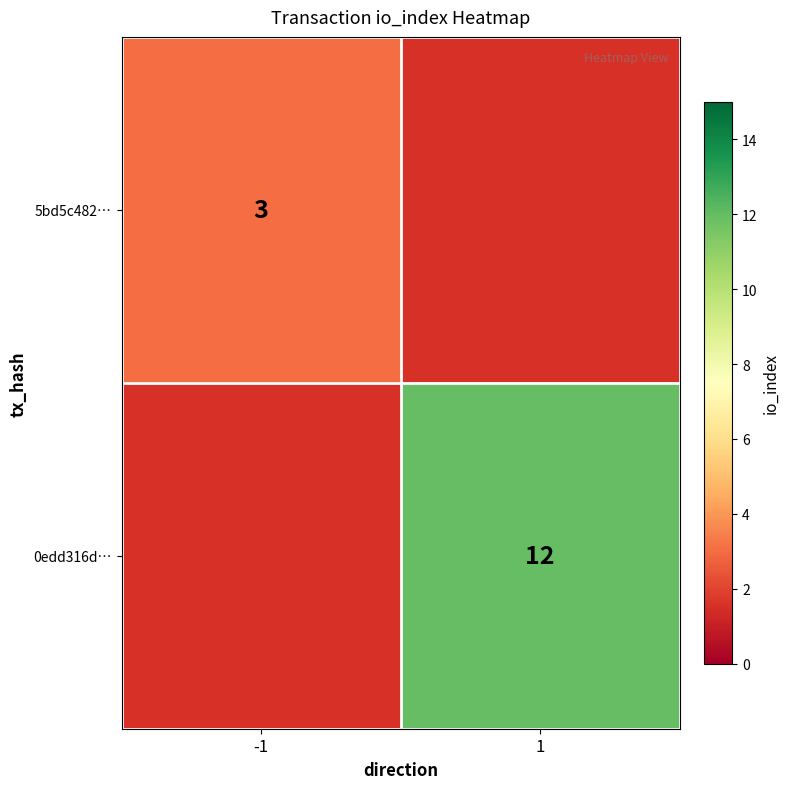

The value of 5bd5c482… at -1 is 1. True or false?

False